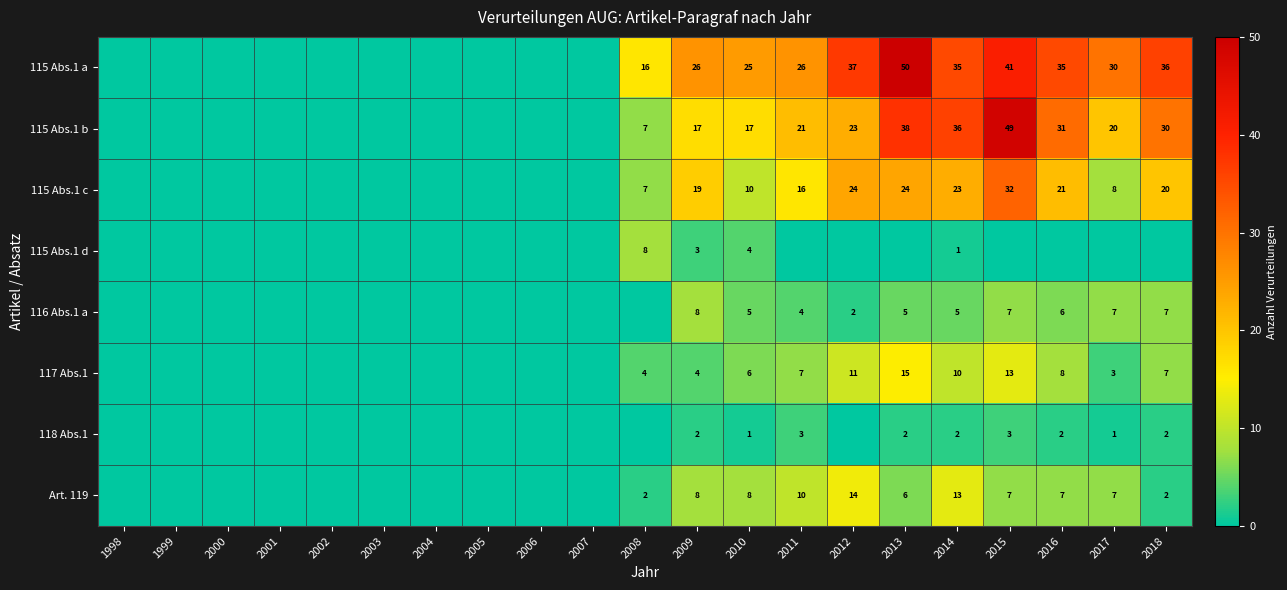

Where does the 117 Abs.1 series first go above 3?

2008